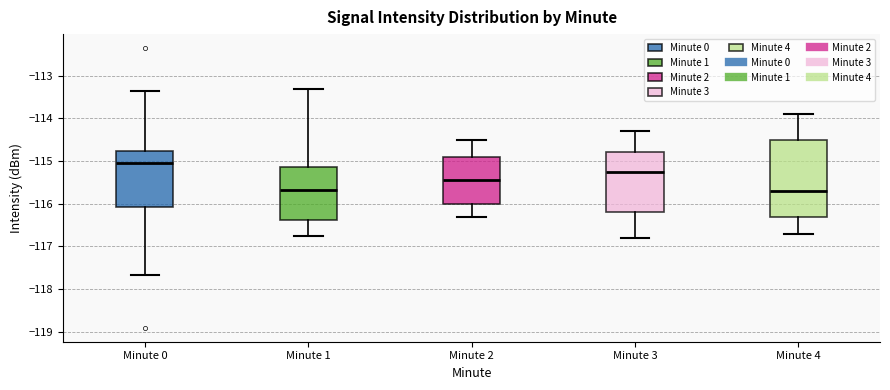

Which box is the tallest, from its lower edge to its upper edge?

Minute 4